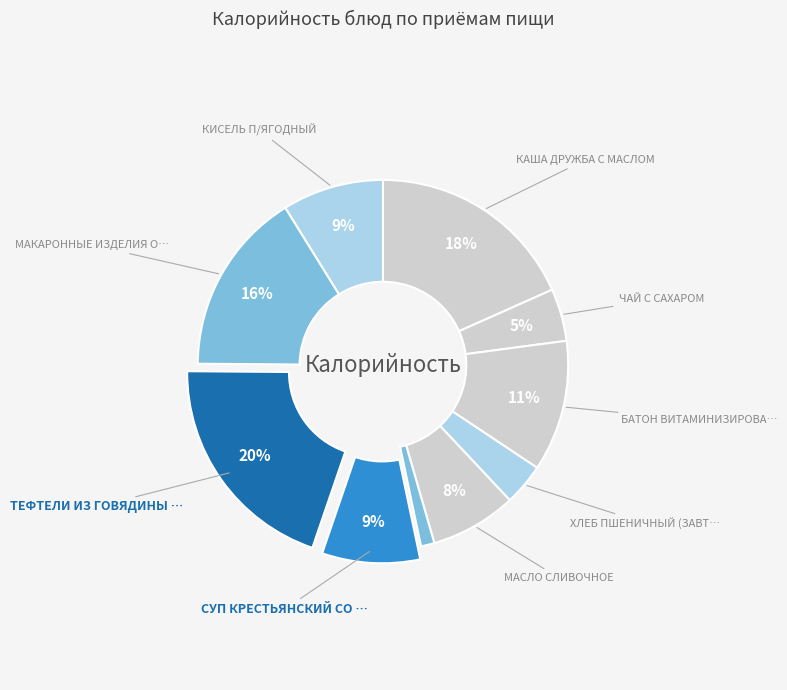

Is there a majority slice in this chart?

No